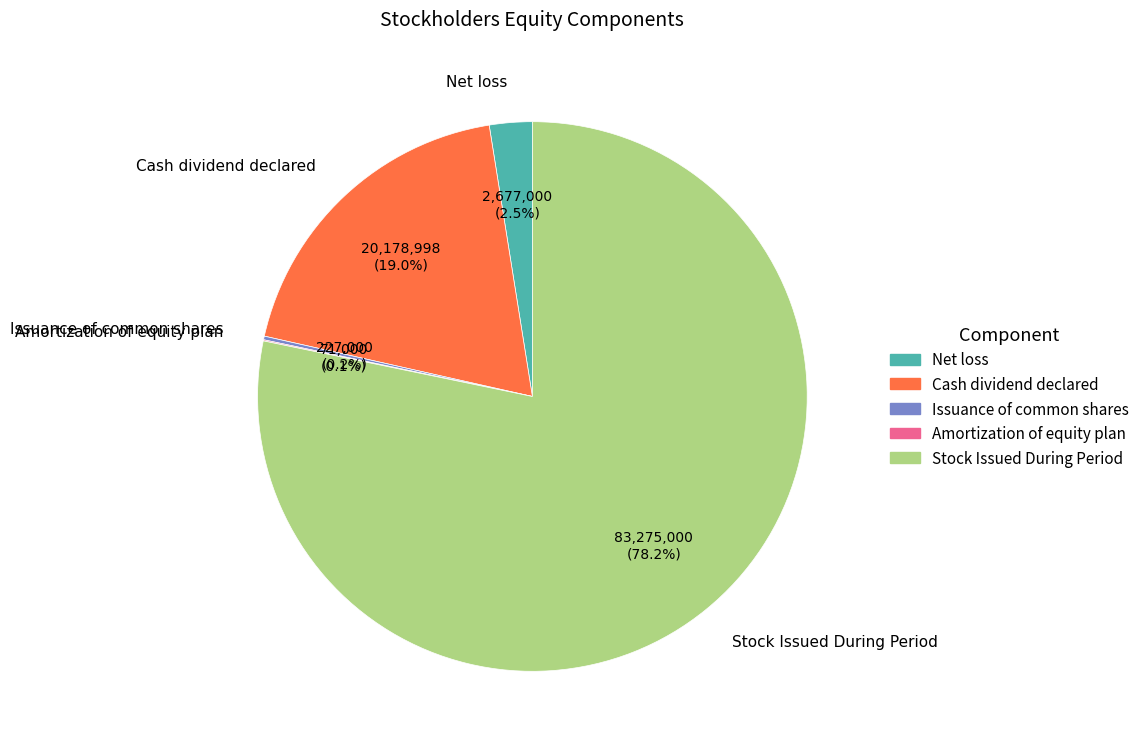

Does any single category account for the majority?

Yes